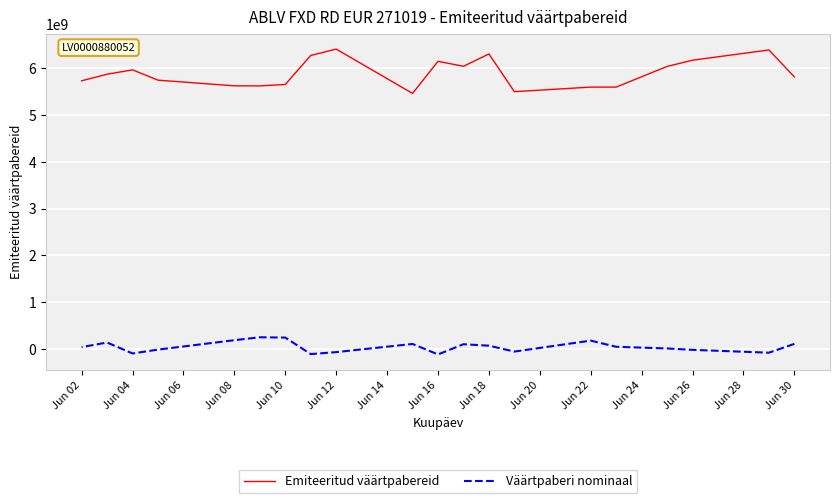

What is the difference between the maximum and minimum values in the Emiteeritud väärtpabereid series?

949325357.9